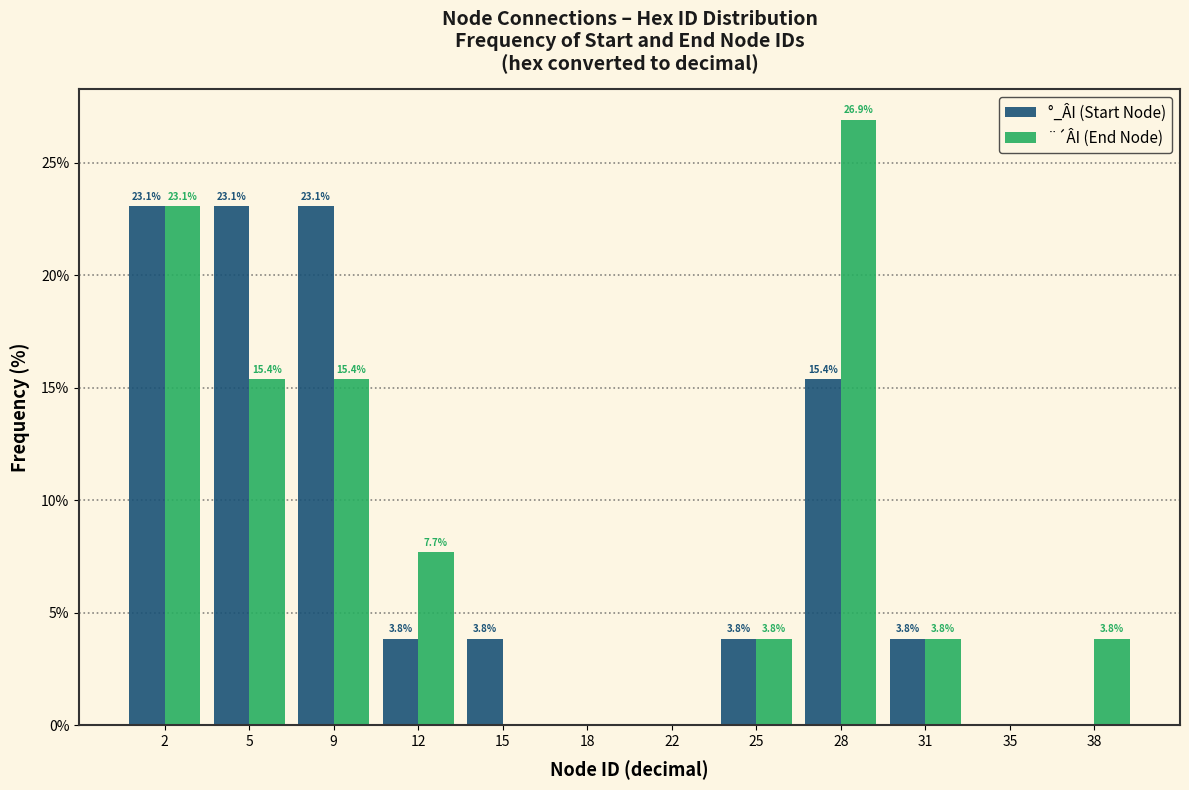

Reading left to right, transcribe all the data shown in this chart.

°_ÂI (Start Node): 2=23.1	5=23.1	9=23.1	12=3.8	15=3.8	18=0.0	22=0.0	25=3.8	28=15.4	31=3.8	35=0.0	38=0.0
¨´ÂI (End Node): 2=23.1	5=15.4	9=15.4	12=7.7	15=0.0	18=0.0	22=0.0	25=3.8	28=26.9	31=3.8	35=0.0	38=3.8